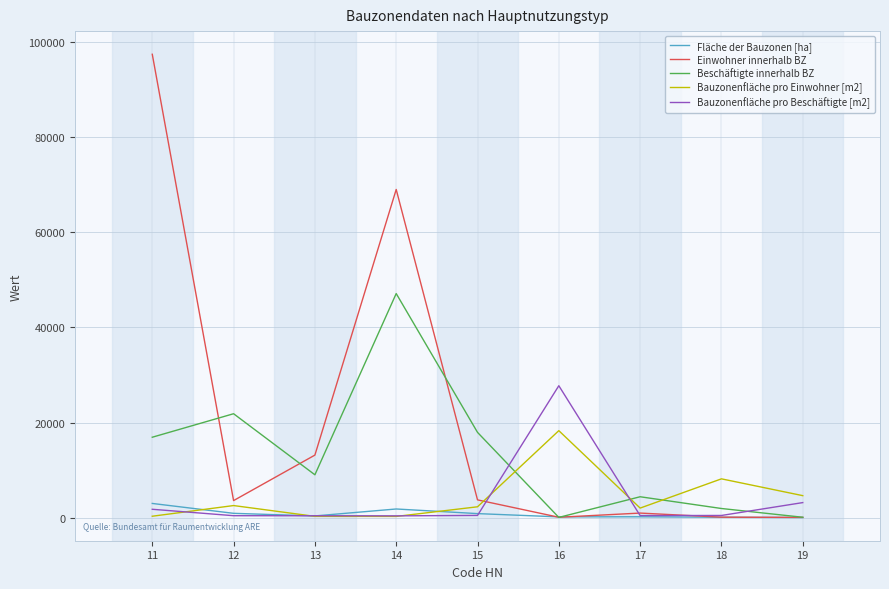

Which series changed the most between 14 and 16?

Einwohner innerhalb BZ